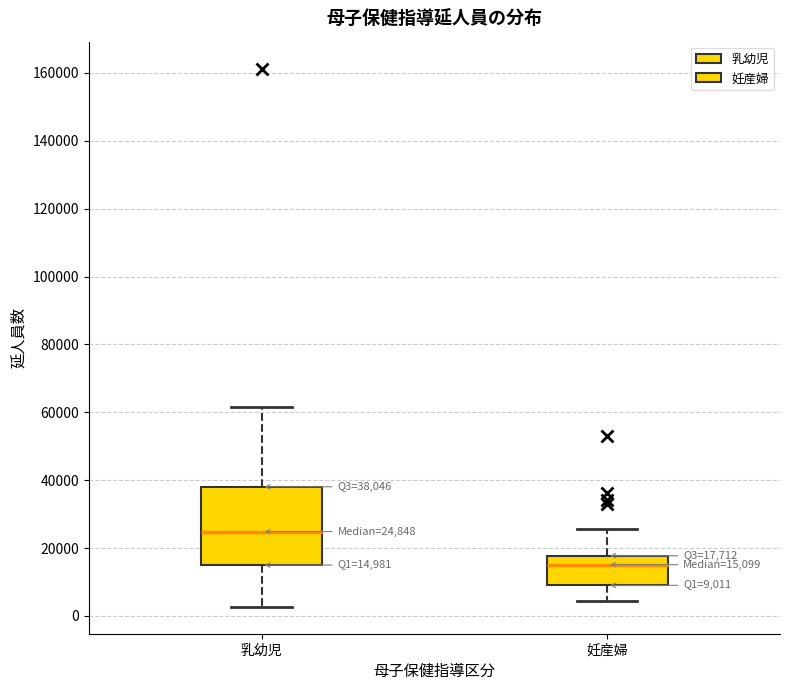

Which box is the tallest, from its lower edge to its upper edge?

乳幼児